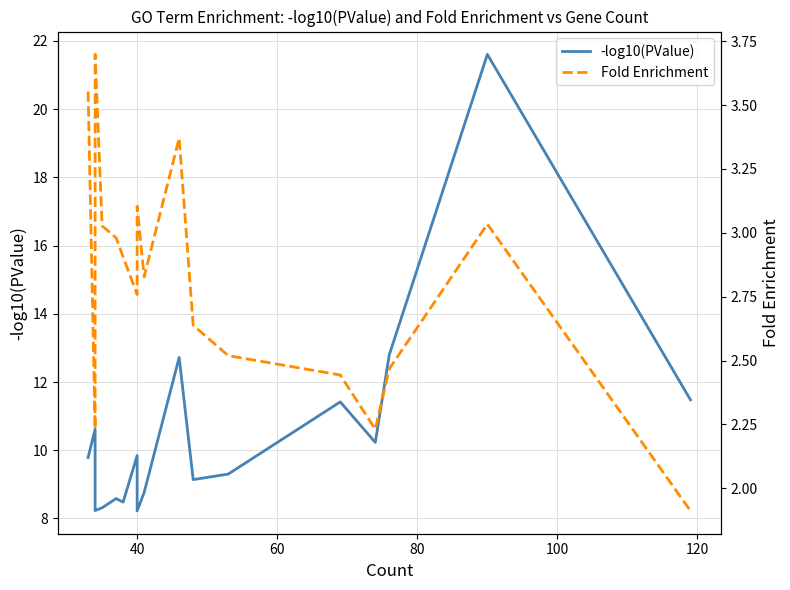

In Fold Enrichment, how many points are higher than both neighbors (excluding endpoints)?

4